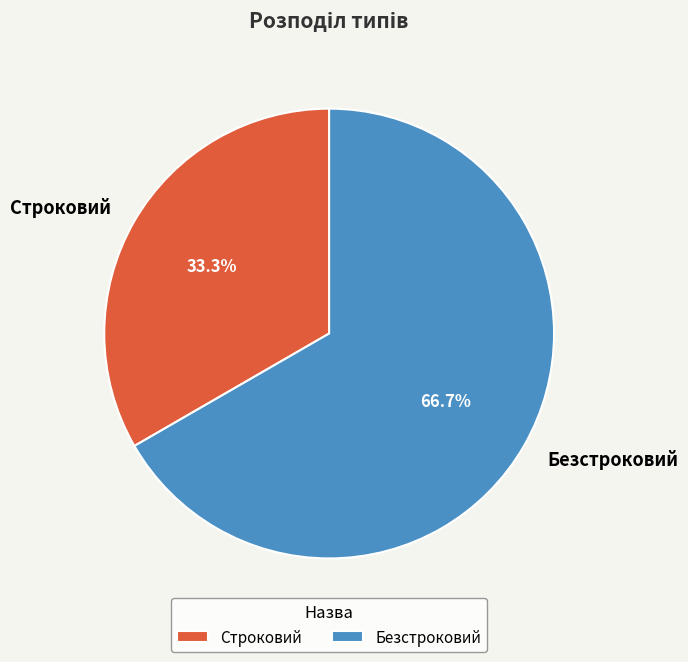

To the nearest percent, what is the difference between the largest and smallest slice percentages?

33%